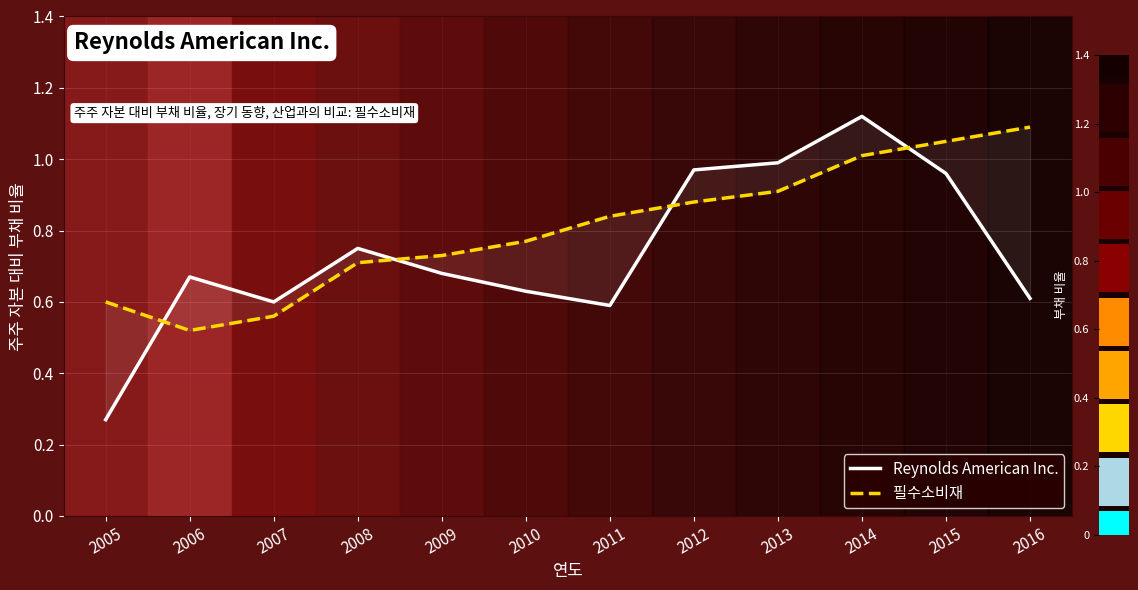

Which series has the largest total across all categories?

필수소비재